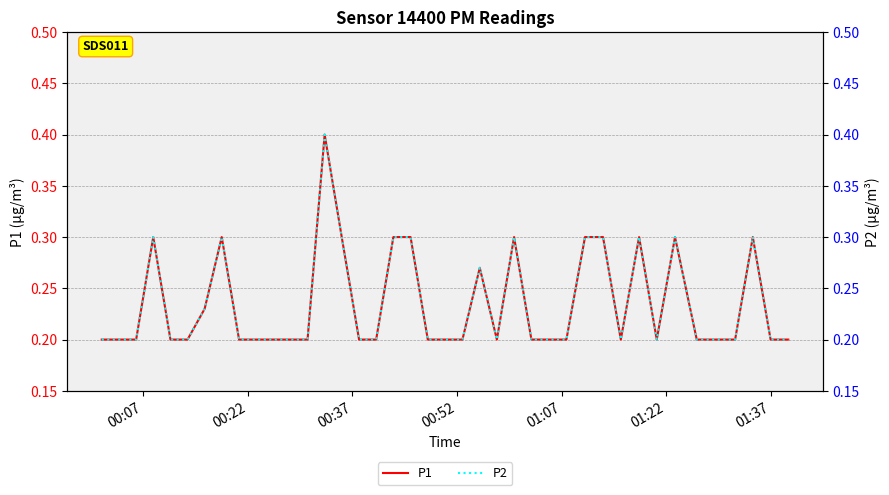

Reading left to right, transcribe all the data shown in this chart.

P1: 0.2	0.2	0.2	0.3	0.2	0.2	0.2	0.3	0.2	0.2	0.2	0.2	0.2	0.4	0.3	0.2	0.2	0.3	0.3	0.2	0.2	0.2	0.3	0.2	0.3	0.2	0.2	0.2	0.3	0.3	0.2	0.3	0.2	0.3	0.2	0.2	0.2	0.3	0.2	0.2
P2: 0.2	0.2	0.2	0.3	0.2	0.2	0.2	0.3	0.2	0.2	0.2	0.2	0.2	0.4	0.3	0.2	0.2	0.3	0.3	0.2	0.2	0.2	0.3	0.2	0.3	0.2	0.2	0.2	0.3	0.3	0.2	0.3	0.2	0.3	0.2	0.2	0.2	0.3	0.2	0.2